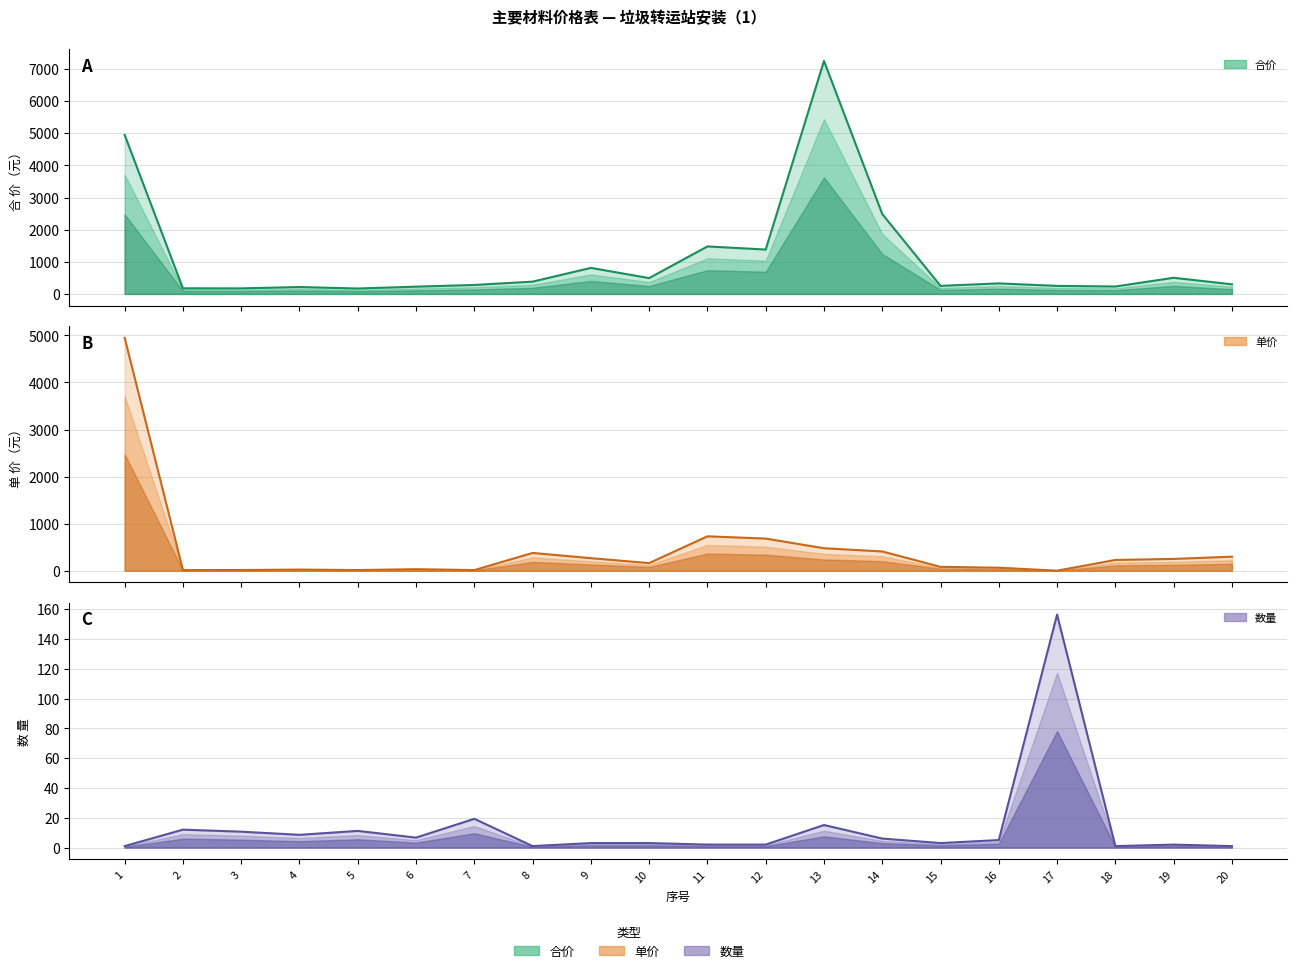

Reading left to right, list all the values displayed in this chart.

数量: 1.0	12.0	10.7	8.6	11.2	6.7	19.3	1.0	3.0	3.0	2.0	2.0	15.2	6.1	3.0	5.0	156.4	1.0	2.0	1.0
单价: 4950.0	14.5	16.2	25.1	15.0	33.8	14.4	378.6	267.5	162.7	731.7	683.8	478.6	410.3	82.9	64.9	1.6	230.0	251.3	299.1
合价: 4950.0	174.2	172.6	215.0	168.0	226.3	278.9	382.4	810.6	492.9	1478.0	1381.2	7251.2	2486.2	251.2	327.8	250.2	231.2	502.6	299.1